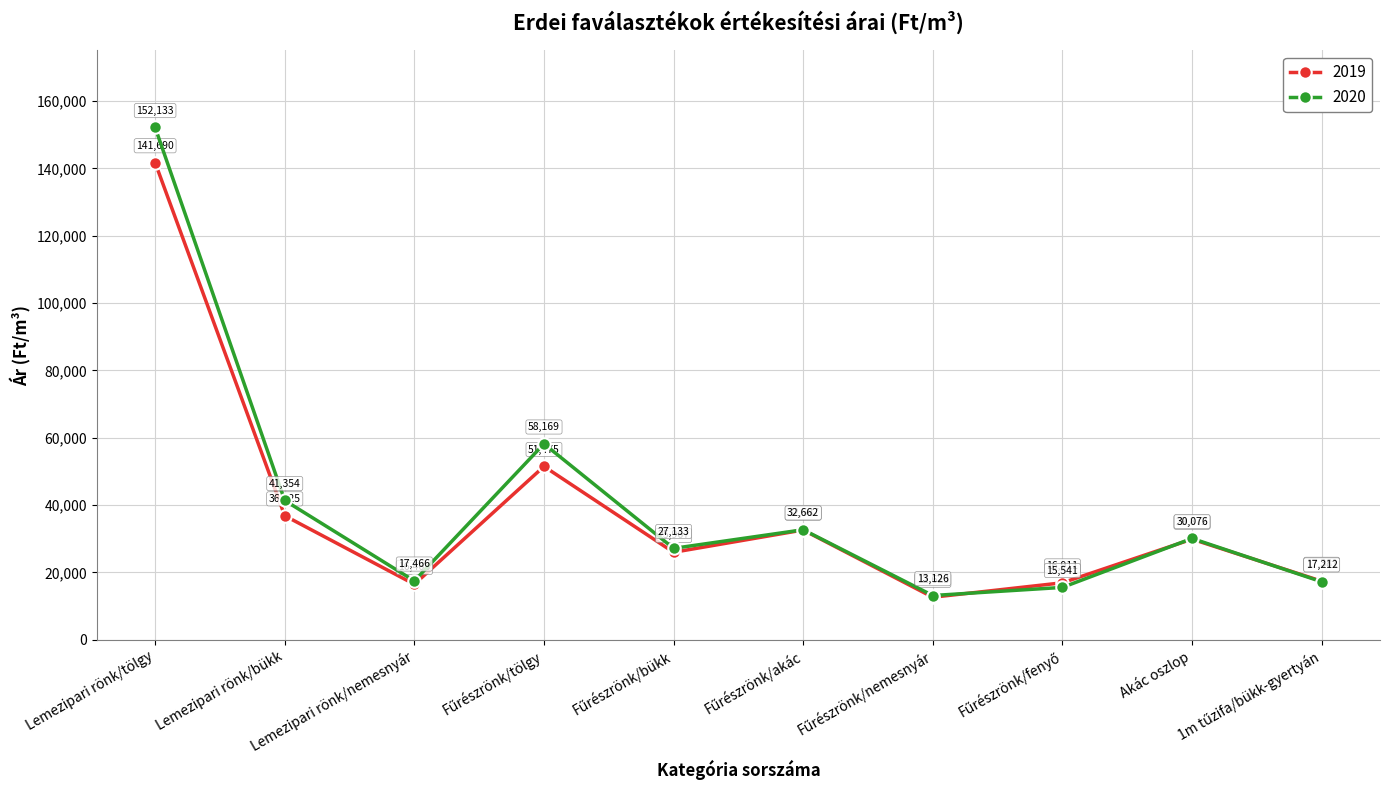

Rank the series by their maximum value, from lowest to highest.

2019, 2020